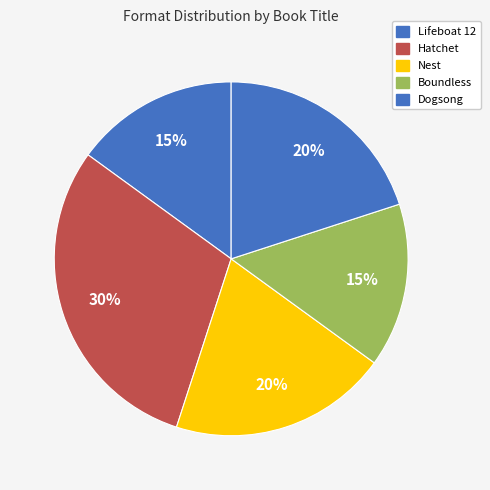

Count the number of slices in the pie.

5